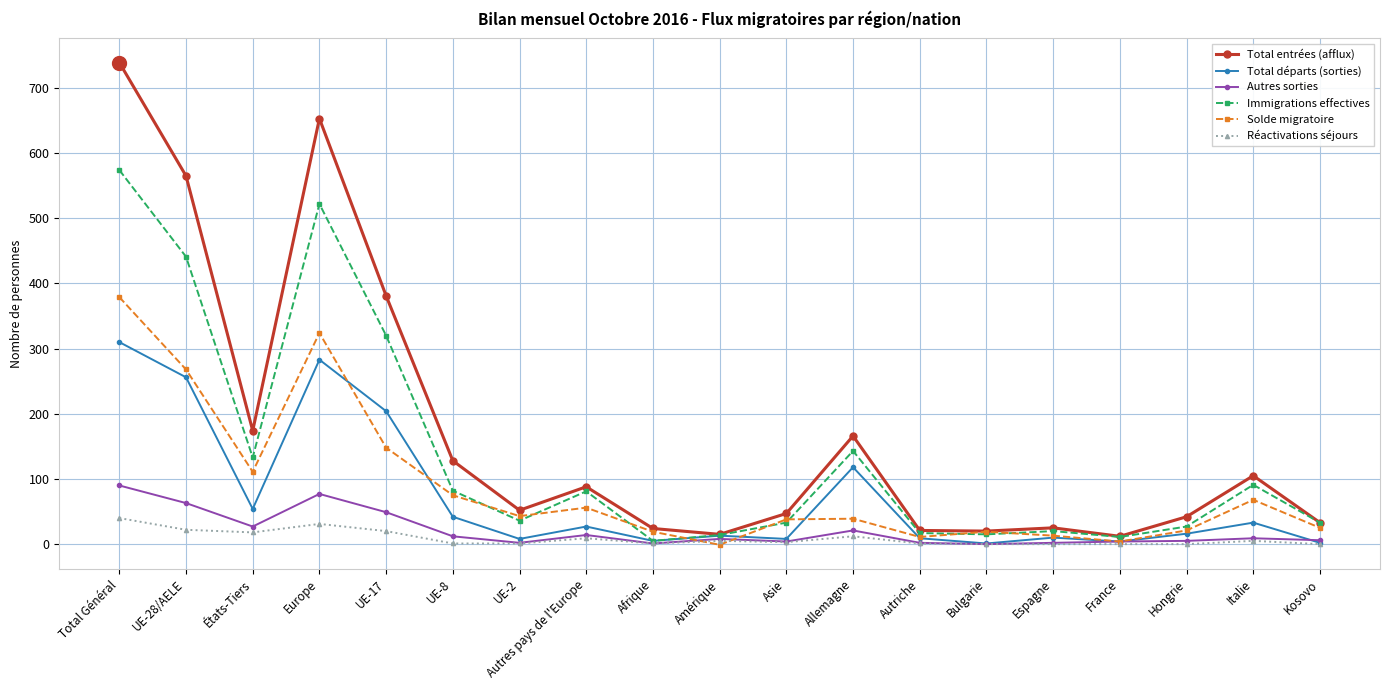

At which category does Immigrations effectives reach its first local valley?

États-Tiers